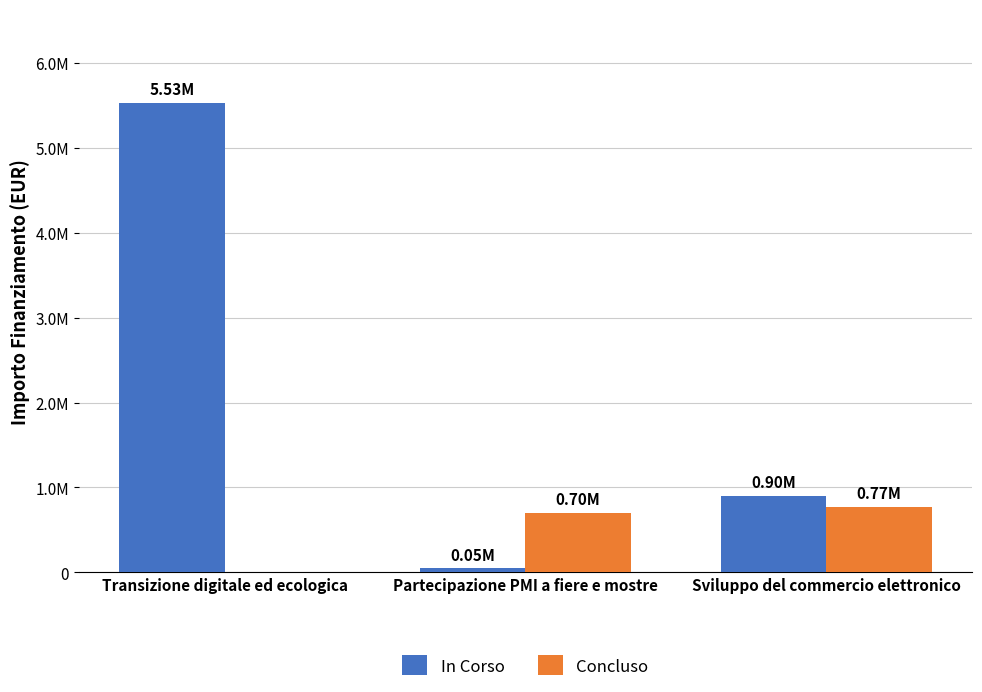

What is the label of the 1st bar from the right?

Sviluppo del commercio elettronico